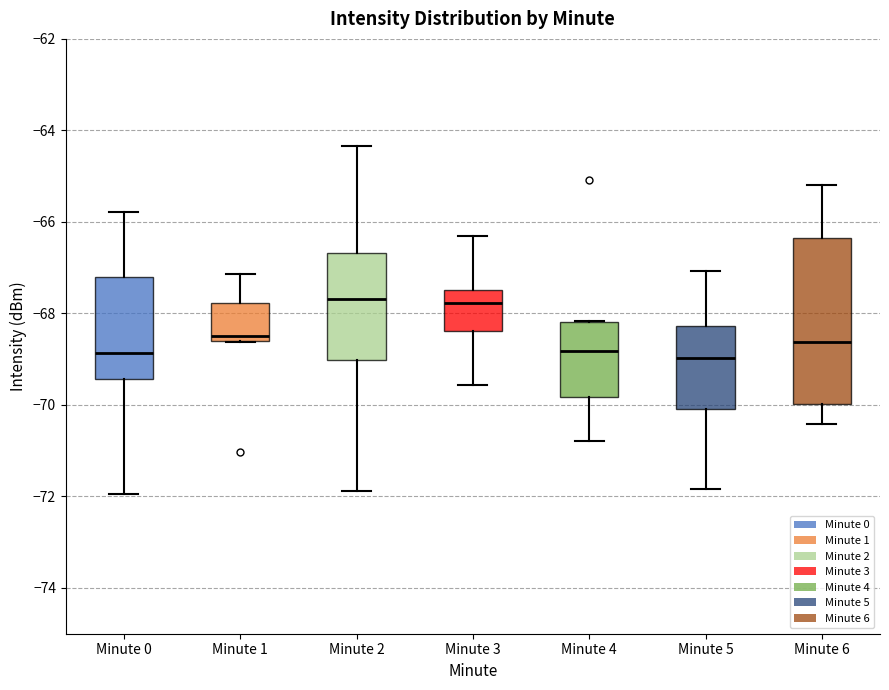

Reading left to right, transcribe this box plot: for each box, give where its median line is, the range the box spans, and where its two whiskers end, as read against the y-axis. The values are not printed on the chart, so give them approximately, as read against the axis.

Minute 0: median -68.8, box -69.4 to -67.2, whiskers -72.0 to -65.8
Minute 1: median -68.4, box -68.6 to -67.8, whiskers -68.6 to -67.2
Minute 2: median -67.6, box -69.0 to -66.6, whiskers -71.8 to -64.4
Minute 3: median -67.8, box -68.4 to -67.4, whiskers -69.6 to -66.2
Minute 4: median -68.8, box -69.8 to -68.2, whiskers -70.8 to -68.2
Minute 5: median -69.0, box -70.0 to -68.2, whiskers -71.8 to -67.0
Minute 6: median -68.6, box -70.0 to -66.4, whiskers -70.4 to -65.2